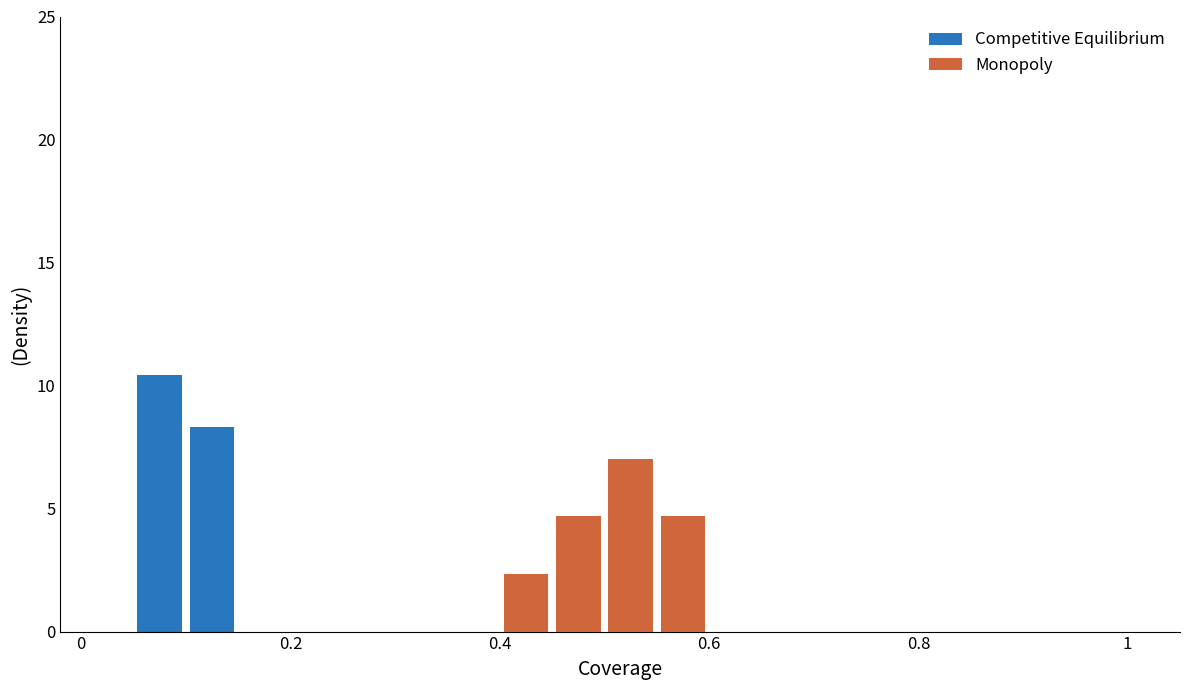

Reading left to right, what are all the values shown in this chart?

Competitive Equilibrium: 0.0	10.4	8.3	0.0	0.0	0.0	0.0	0.0	0.0	0.0	0.0	0.0	0.0	0.0	0.0	0.0	0.0	0.0	0.0	0.0
Monopoly: 0.0	0.0	0.0	0.0	0.0	0.0	0.0	0.0	2.3	4.7	7.0	4.7	0.0	0.0	0.0	0.0	0.0	0.0	0.0	0.0